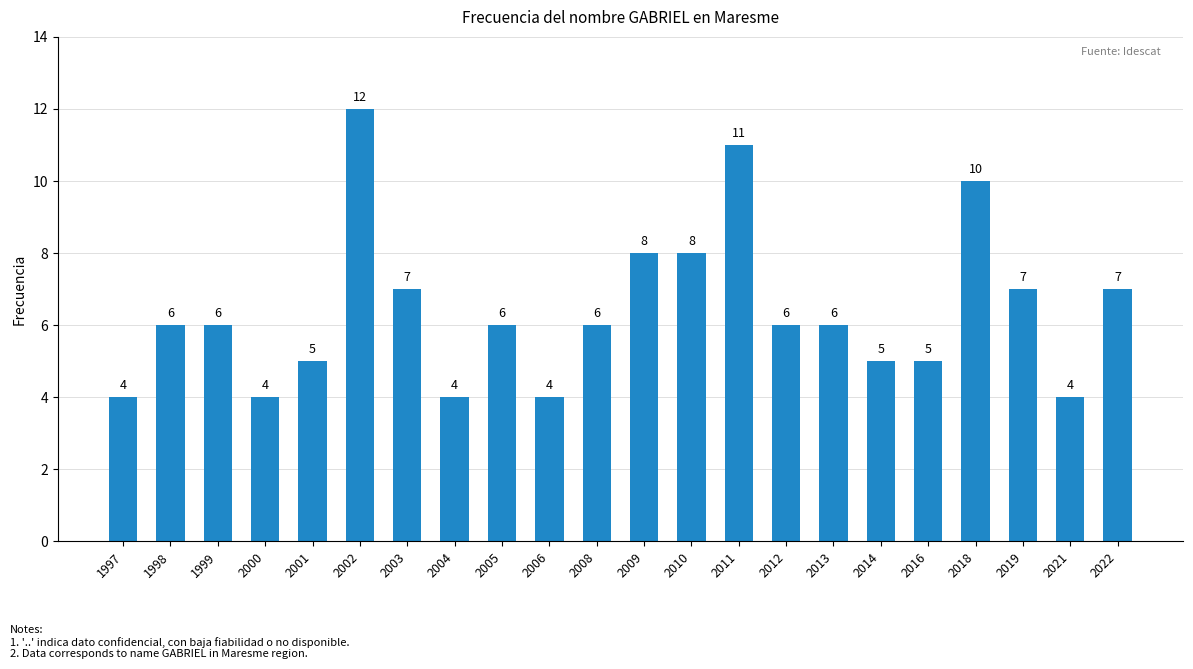

Reading left to right, list all the values displayed in this chart.

1997=4	1998=6	1999=6	2000=4	2001=5	2002=12	2003=7	2004=4	2005=6	2006=4	2008=6	2009=8	2010=8	2011=11	2012=6	2013=6	2014=5	2016=5	2018=10	2019=7	2021=4	2022=7